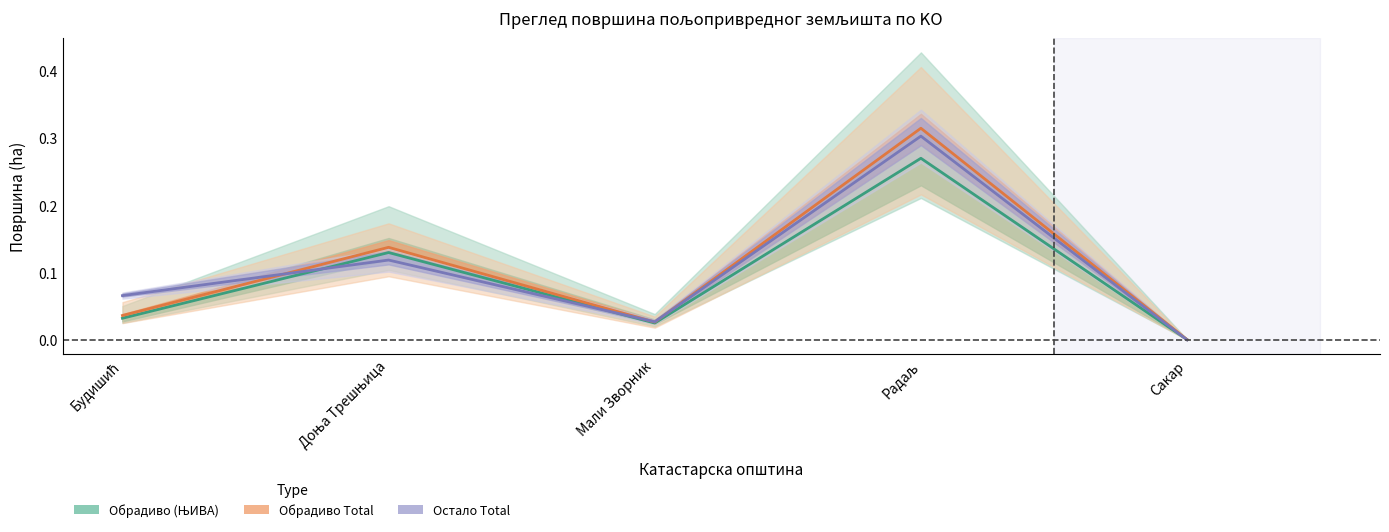

Reading right to left, what are all the values shown in this chart?

Обрадиво (ЊИВА): 0.0	0.3	0.0	0.1	0.0
Обрадиво Total: 0.0	0.3	0.0	0.1	0.0
Остало Total: 0.0	0.3	0.0	0.1	0.1